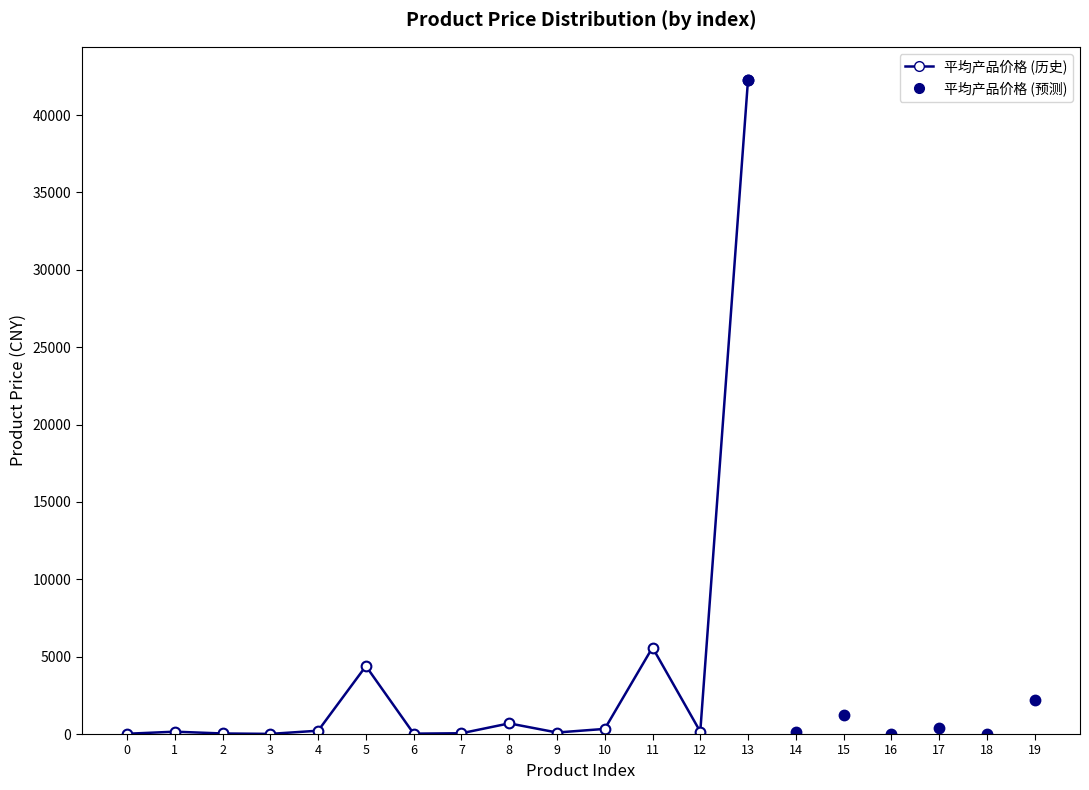

How many values are below 152?

6